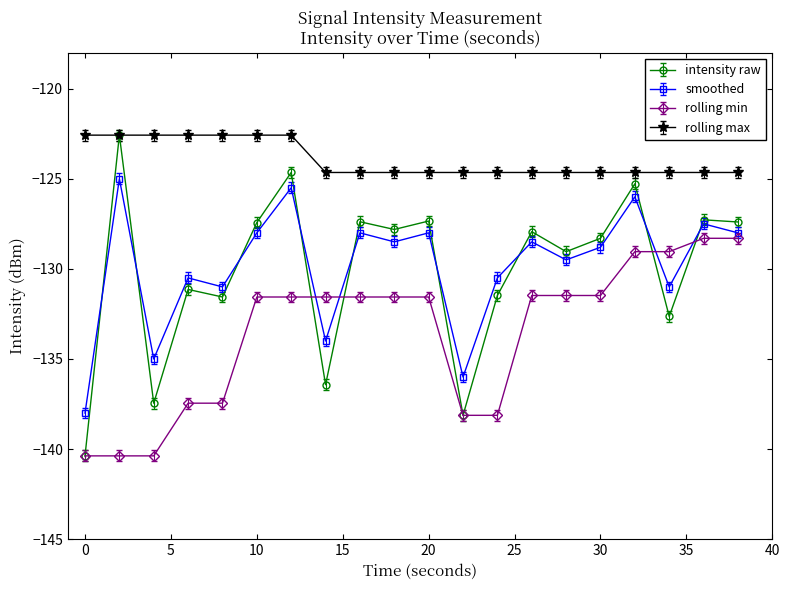

Which series has the largest total across all categories?

rolling max